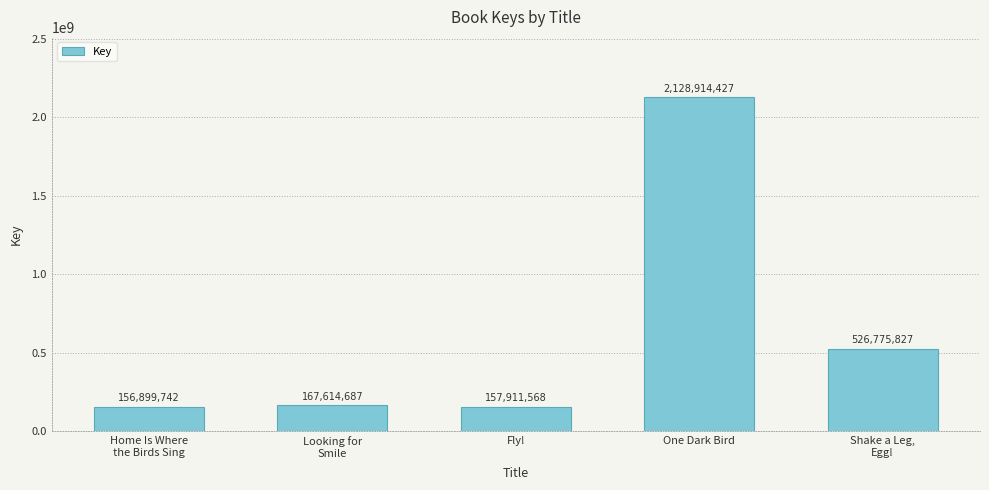

What is the sum of all values?

3138116251